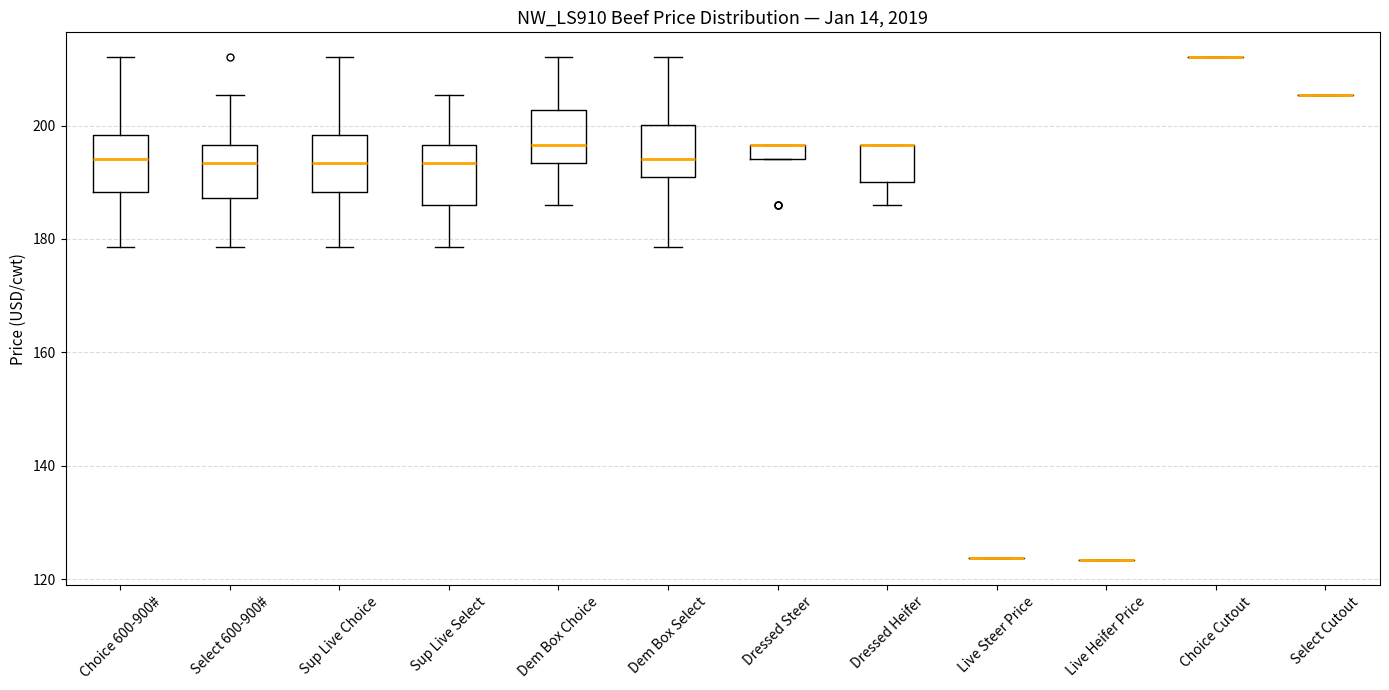

Where does the median line of the box for Dem Box Select sit on the y-axis? The values are not printed on the chart, so give them approximately, as read against the axis.

194